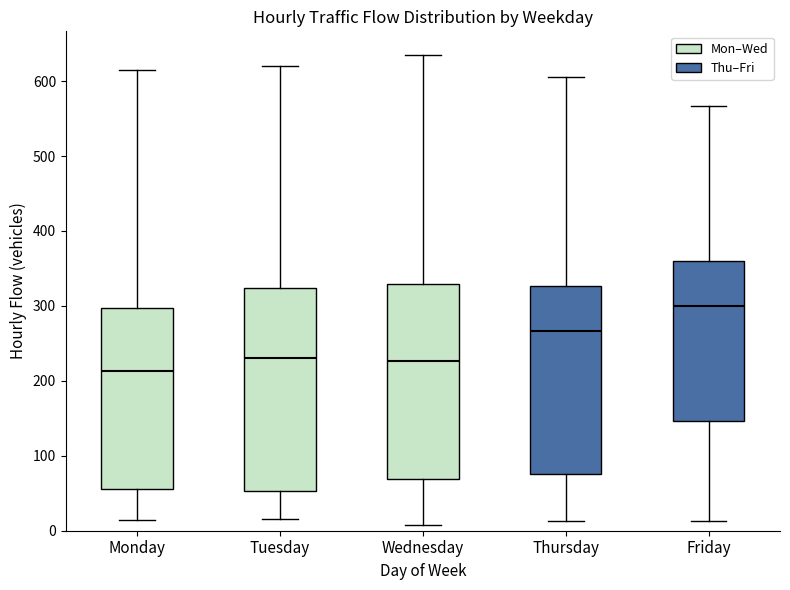

Reading left to right, transcribe this box plot: for each box, give where its median line is, the range the box spans, and where its two whiskers end, as read against the y-axis. The values are not printed on the chart, so give them approximately, as read against the axis.

Monday: median 210, box 60 to 300, whiskers 10 to 620
Tuesday: median 230, box 50 to 320, whiskers 20 to 620
Wednesday: median 230, box 70 to 330, whiskers 10 to 640
Thursday: median 270, box 80 to 330, whiskers 10 to 610
Friday: median 300, box 150 to 360, whiskers 10 to 570